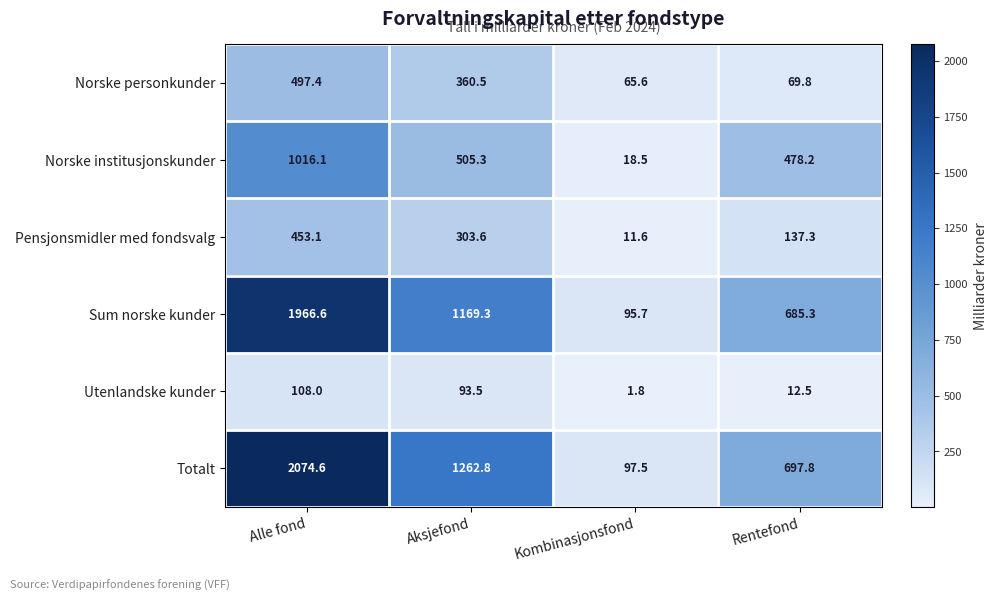

The value of Norske institusjonskunder at Aksjefond is 702.0. True or false?

False